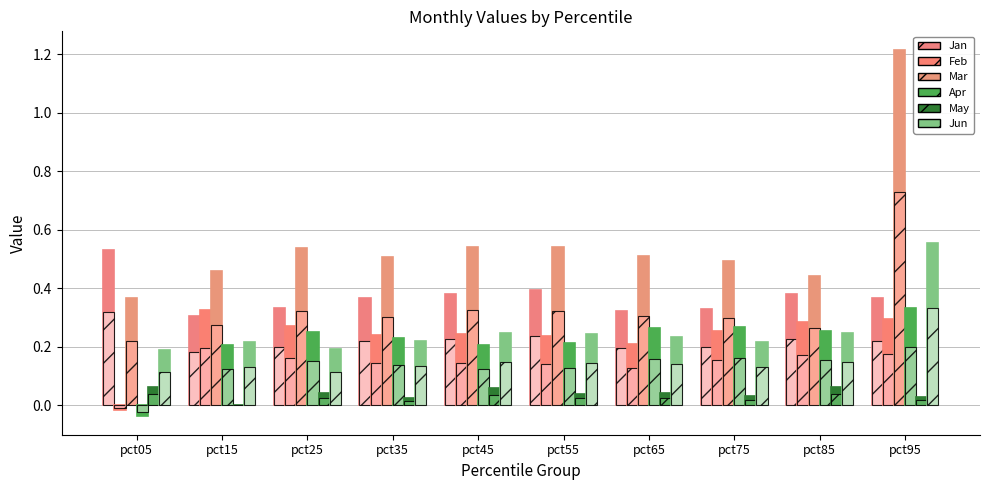

The Mar series shows 0.5 at pct55. True or false?

True